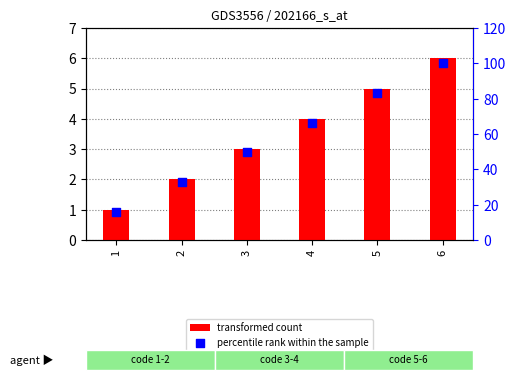

Which series has the largest total across all categories?

percentile rank within the sample